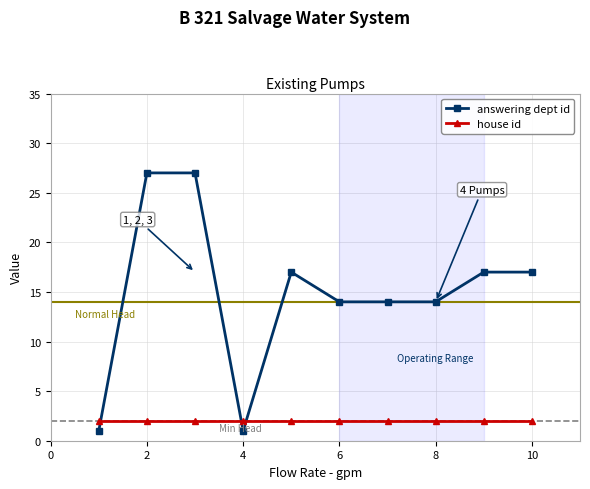

Is this an area chart (filled region under the line)?

No